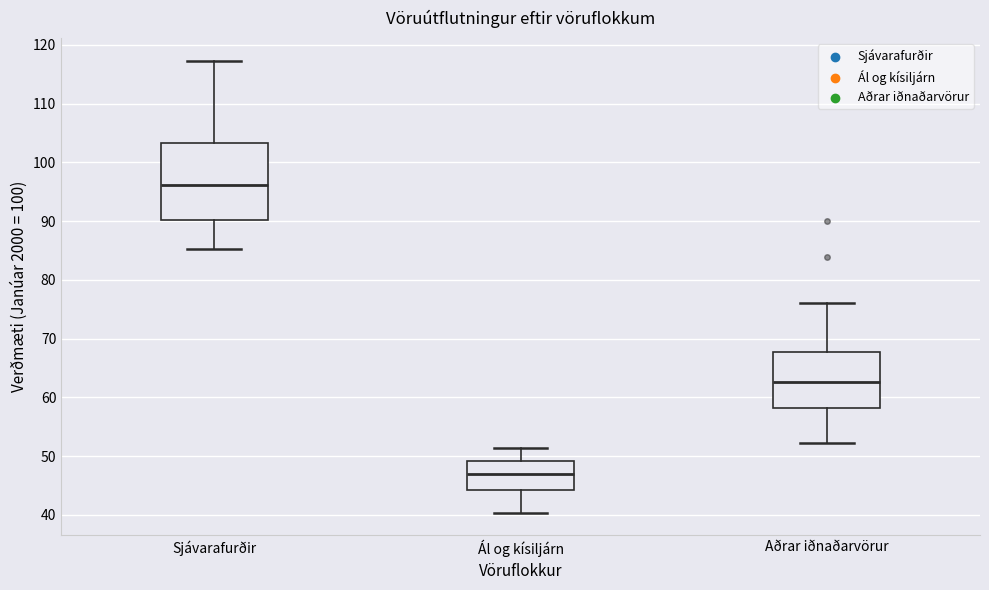

Comparing the boxes themselves (not the whiskers), which one is the tallest?

Sjávarafurðir